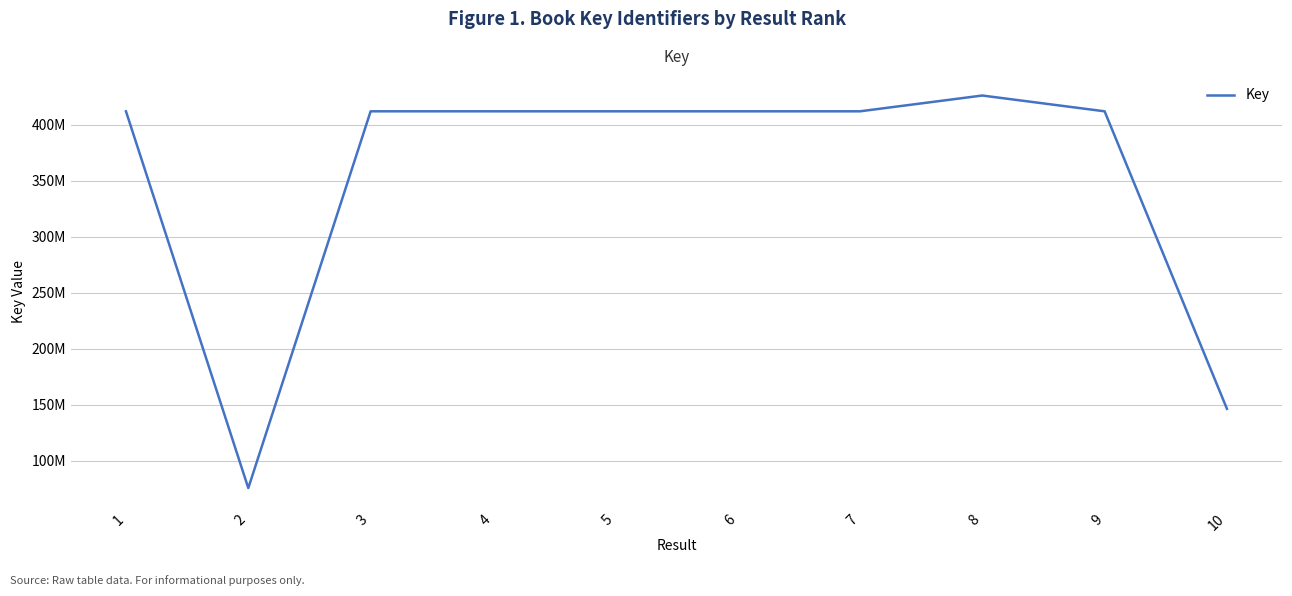

Is it true that the value at 3 is 566738328?

False